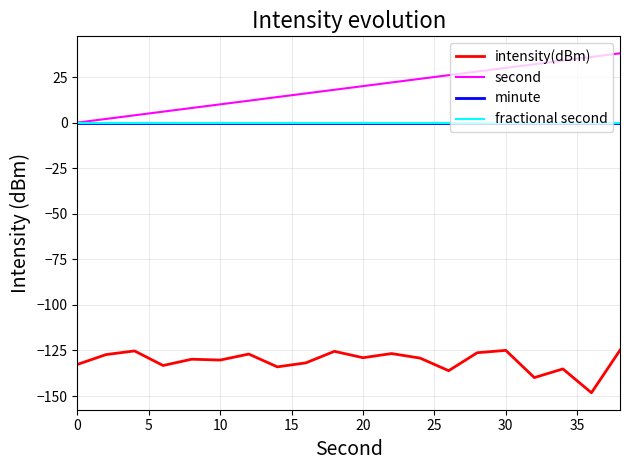

Reading right to left, what are all the values shown in this chart?

intensity(dBm): -124.9	-148.2	-135.1	-139.9	-124.9	-126.2	-136.1	-129.2	-126.7	-129.0	-125.5	-131.8	-134.0	-127.0	-130.3	-129.8	-133.2	-125.2	-127.3	-132.6
second: 38.0	36.0	34.0	32.0	30.0	28.0	26.0	24.0	22.0	20.0	18.0	16.0	14.0	12.0	10.0	8.0	6.0	4.0	2.0	0.0
minute: 0.0	0.0	0.0	0.0	0.0	0.0	0.0	0.0	0.0	0.0	0.0	0.0	0.0	0.0	0.0	0.0	0.0	0.0	0.0	0.0
fractional second: 0.0	0.0	0.0	0.0	0.0	0.0	0.0	0.0	0.0	0.0	0.0	0.0	0.0	0.0	0.0	0.0	0.0	0.0	0.0	0.0